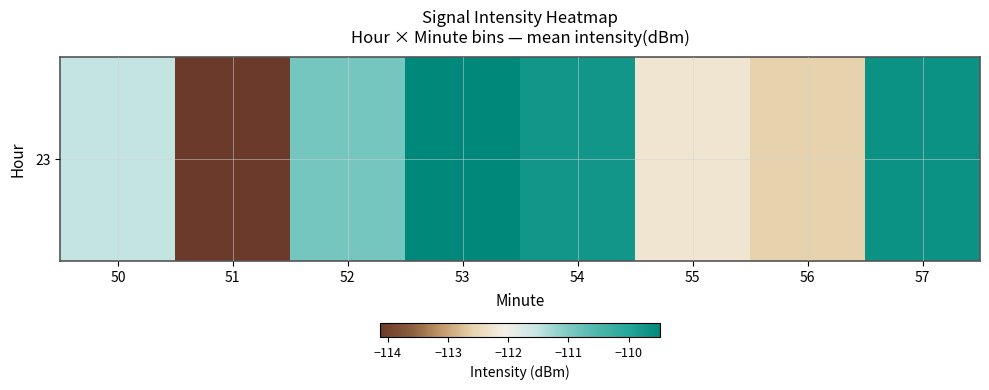

Rank the categories by value from lowest to highest.

51, 56, 55, 50, 52, 54, 57, 53